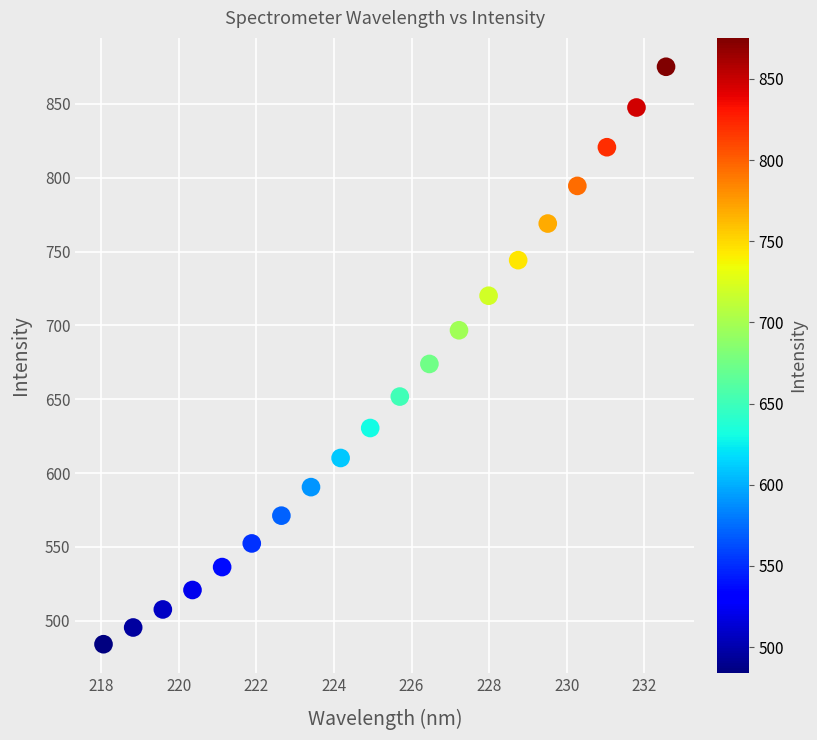

What is the range of Y values (max minus min)?

391.2